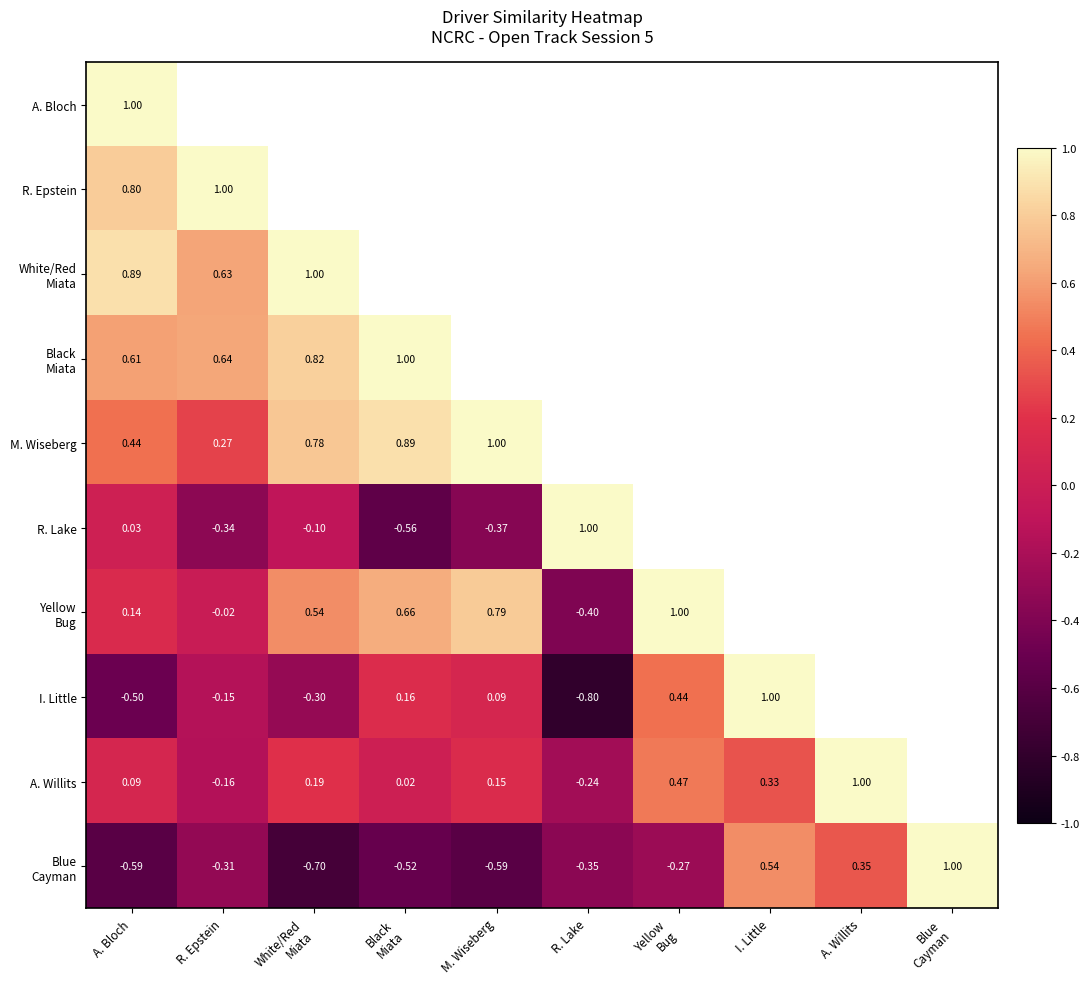

Which category has the highest value in the White/Red Miata series?

White/Red Miata